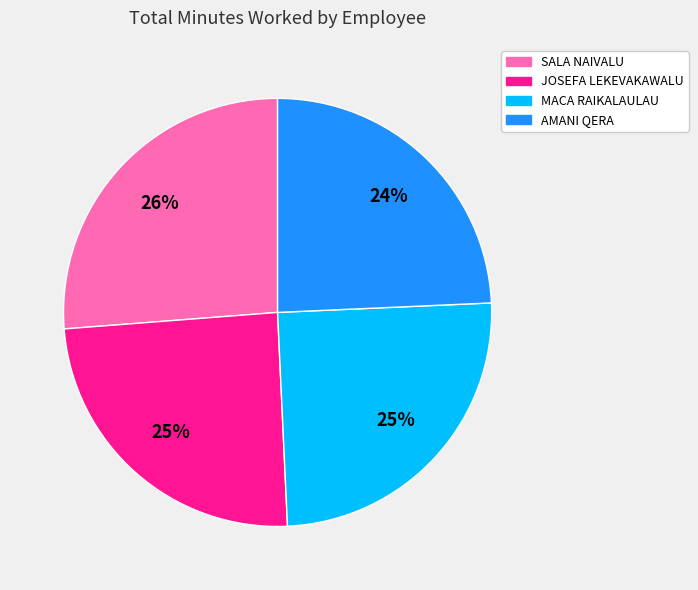

Is the sum of JOSEFA LEKEVAKAWALU and AMANI QERA greater than half?

No